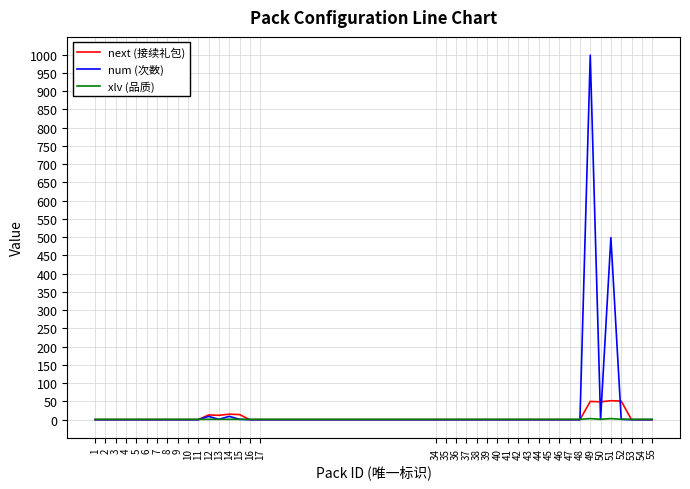

What is the maximum value for num (次数)?

999